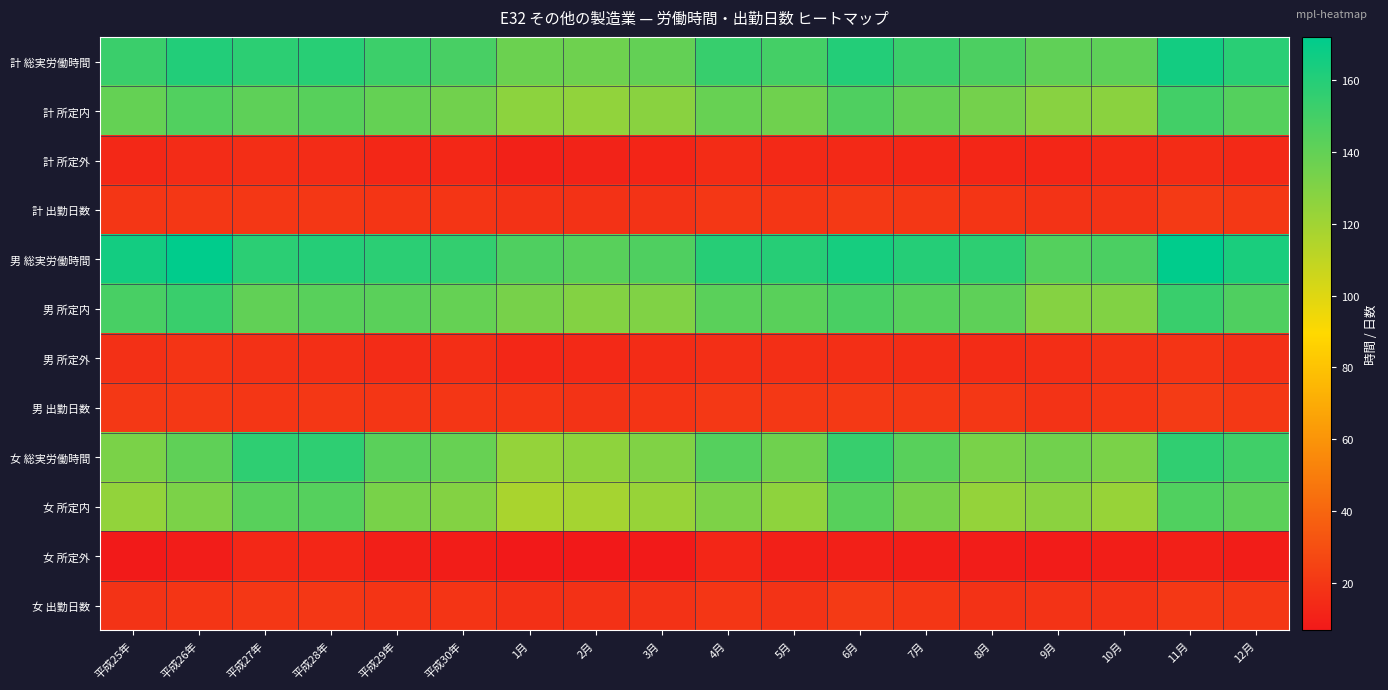

How many distinct data groups are displayed?

12